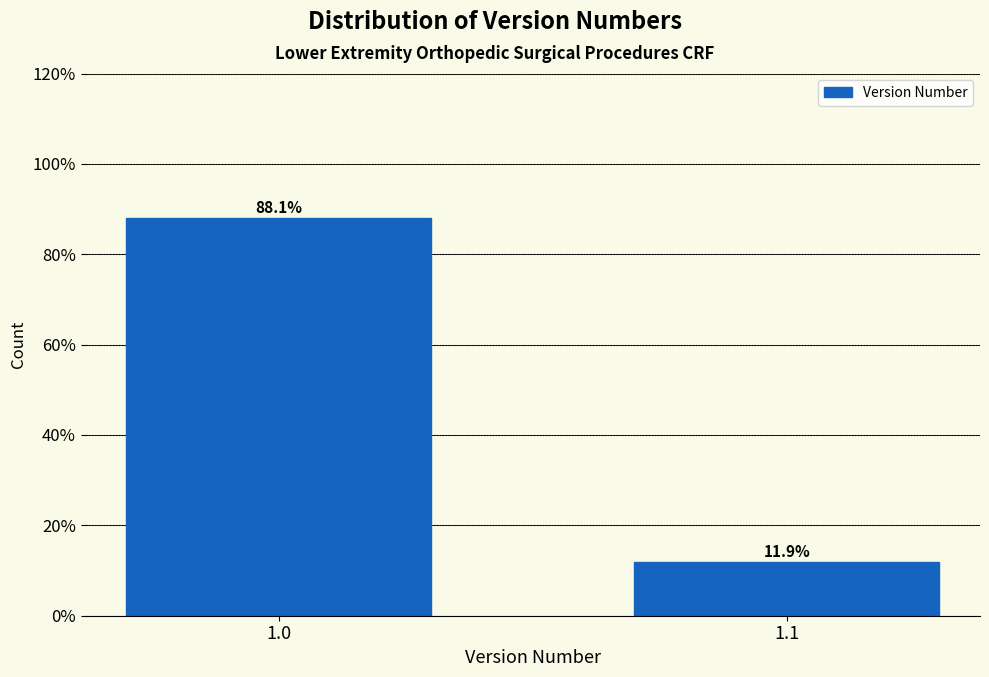

Reading left to right, transcribe all the data shown in this chart.

88.1	11.9